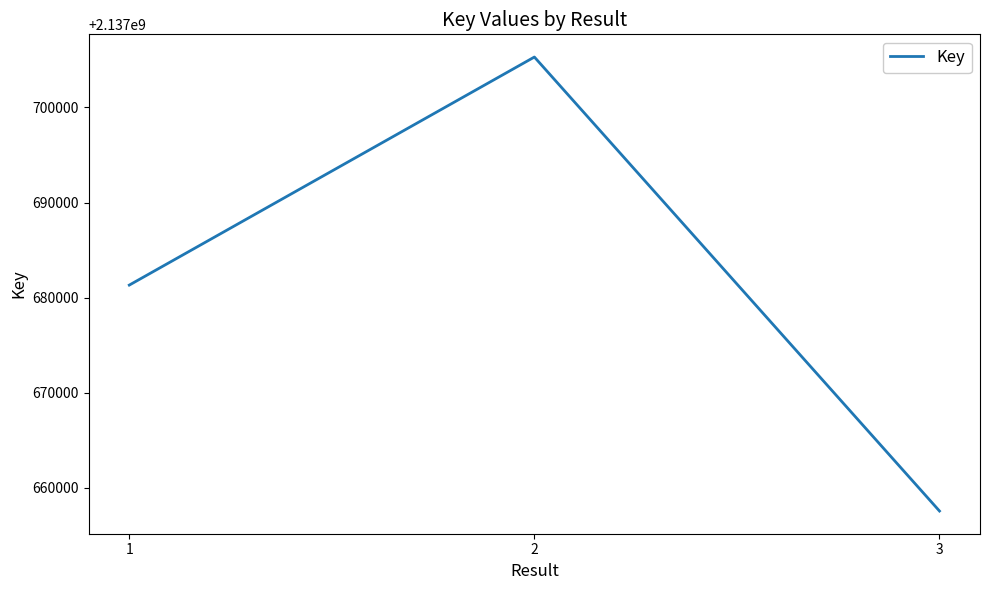

Is it true that the value at 3 is 766147626?

False